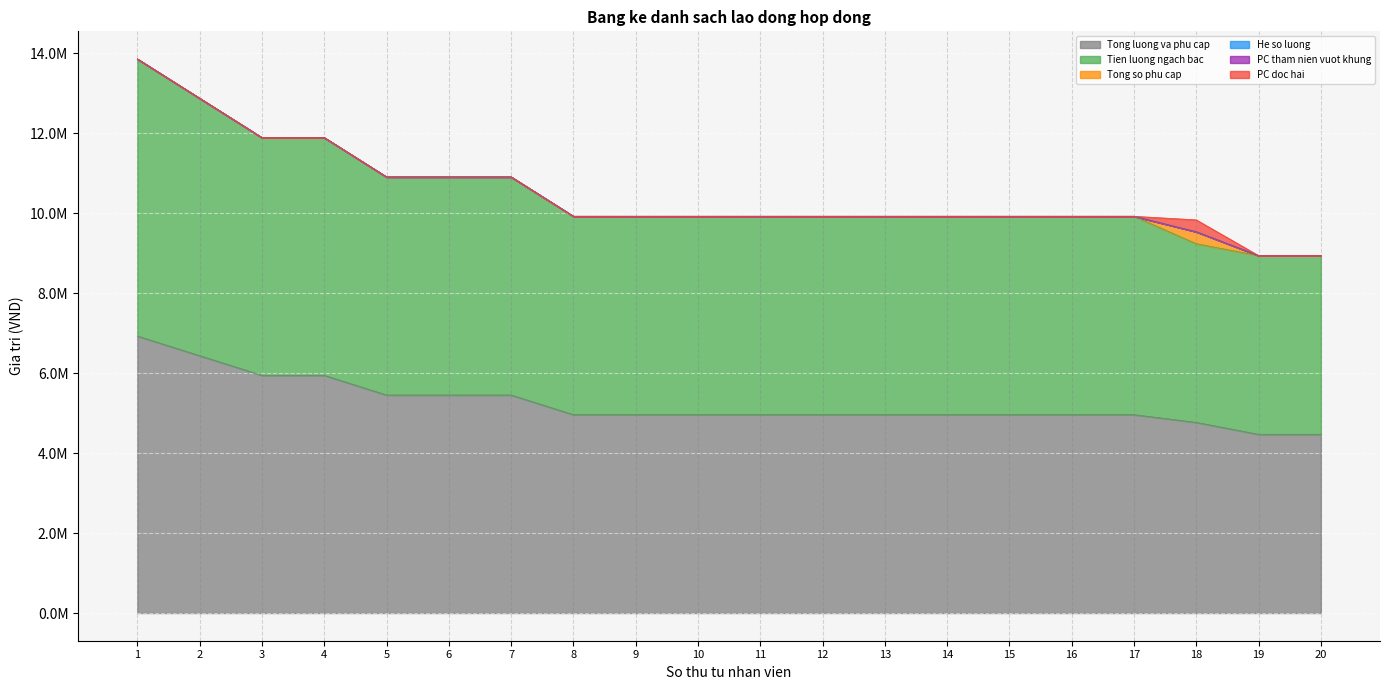

Reading right to left, extract all data points from this chart.

Tong luong va phu cap: 4470000.0	4470000.0	4768000.0	4961700.0	4961700.0	4961700.0	4961700.0	4961700.0	4961700.0	4961700.0	4961700.0	4961700.0	4961700.0	5453400.0	5453400.0	5453400.0	5945100.0	5945100.0	6436800.0	6928500.0
Tien luong ngach bac: 8940000.0	8940000.0	9238000.0	9923400.0	9923400.0	9923400.0	9923400.0	9923400.0	9923400.0	9923400.0	9923400.0	9923400.0	9923400.0	10906800.0	10906800.0	10906800.0	11890200.0	11890200.0	12873600.0	13857000.0
He so luong: 8940003.0	8940003.0	9536003.0	9923403.3	9923403.3	9923403.3	9923403.3	9923403.3	9923403.3	9923403.3	9923403.3	9923403.3	9923403.3	10906803.7	10906803.7	10906803.7	11890204.0	11890204.0	12873604.3	13857004.7